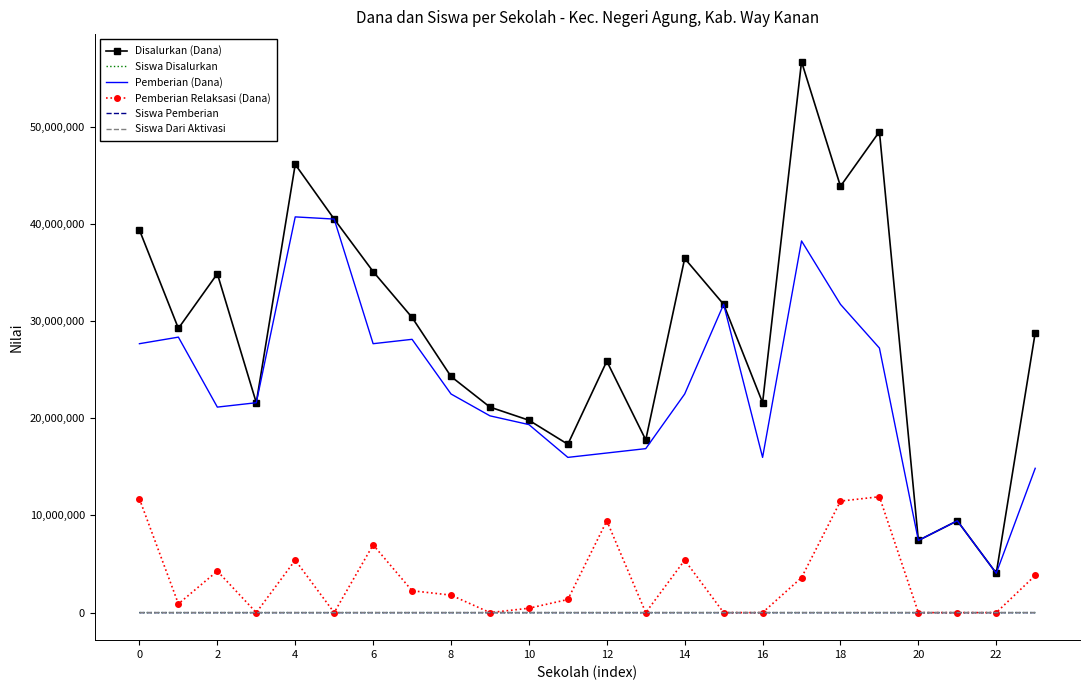

Which series has the largest total across all categories?

Disalurkan (Dana)